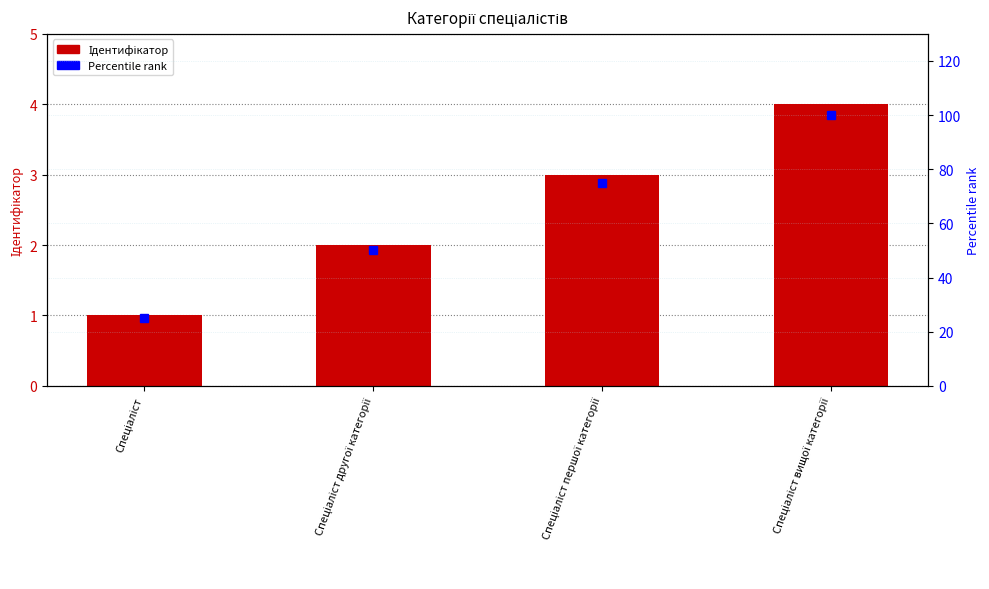

What is the label of the 1st bar from the right?

Спеціаліст вищої категорії